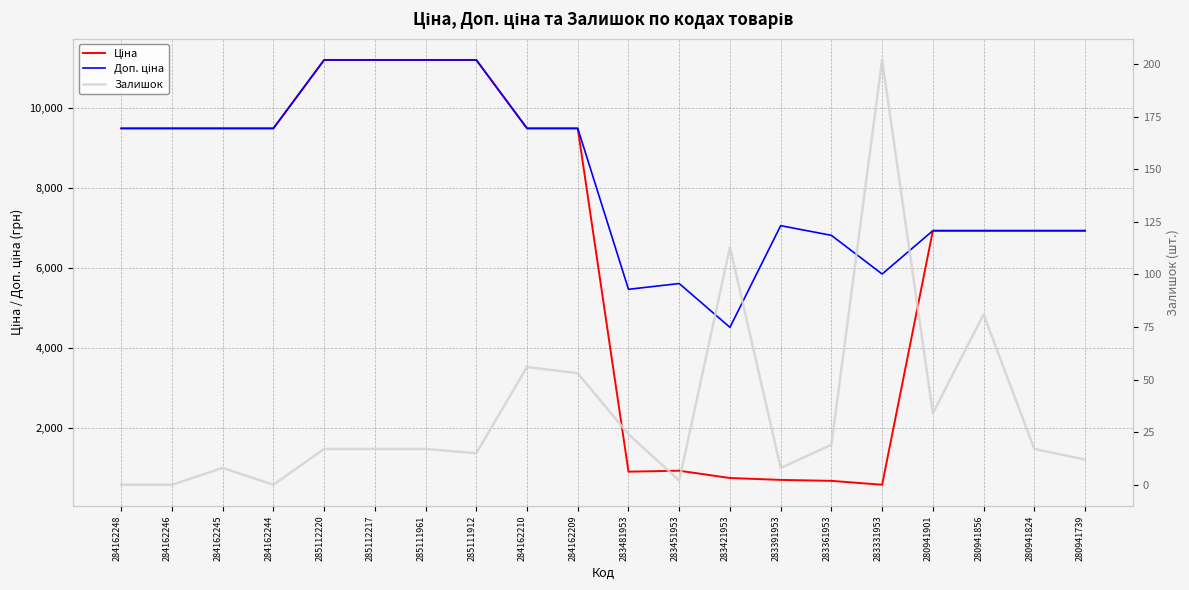

Which series changed the most between 285111961 and 283391953?

Ціна